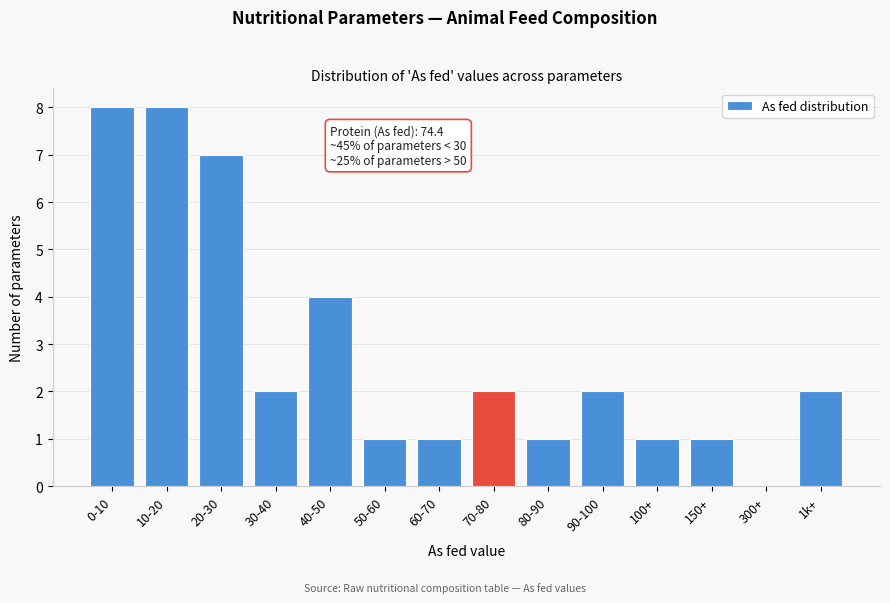

Reading left to right, transcribe all the data shown in this chart.

0-10=8	10-20=8	20-30=7	30-40=2	40-50=4	50-60=1	60-70=1	70-80=2	80-90=1	90-100=2	100+=1	150+=1	300+=0	1k+=2